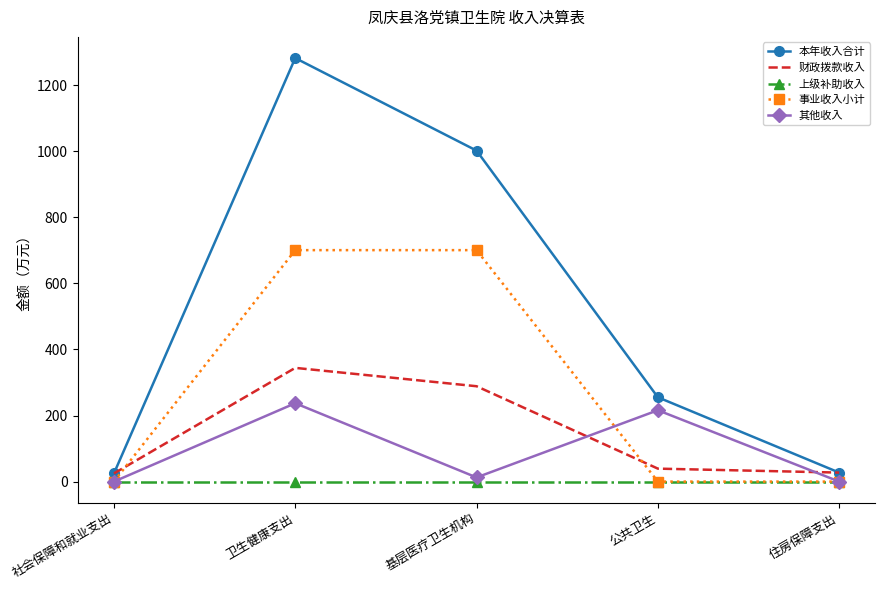

True or false: 其他收入 and 本年收入合计 intersect in this chart.

False